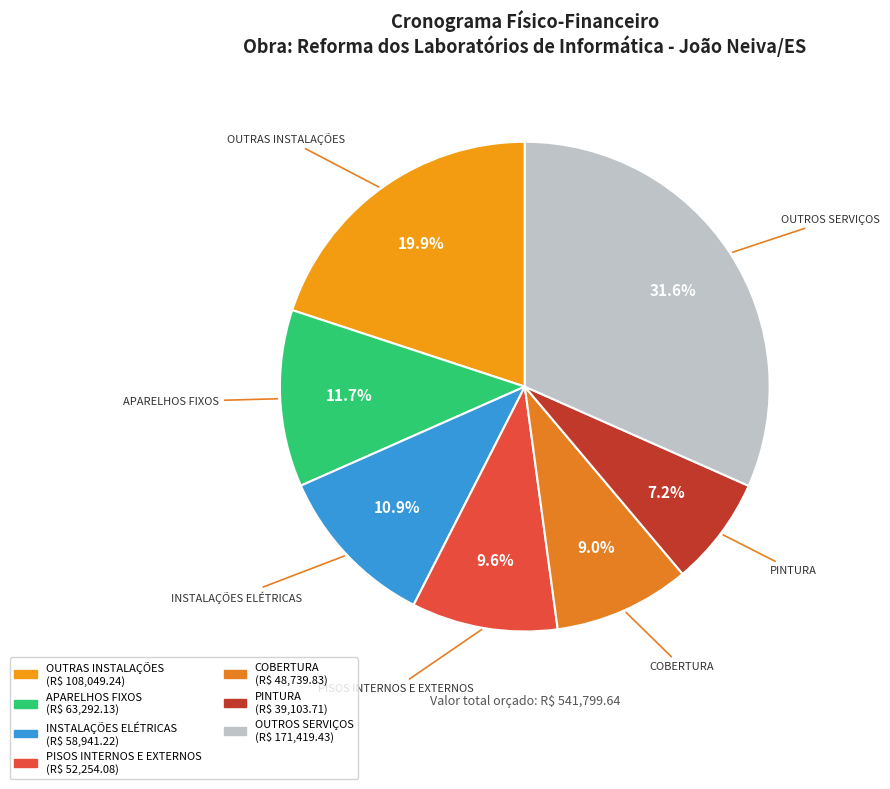

Count the number of slices in the pie.

7